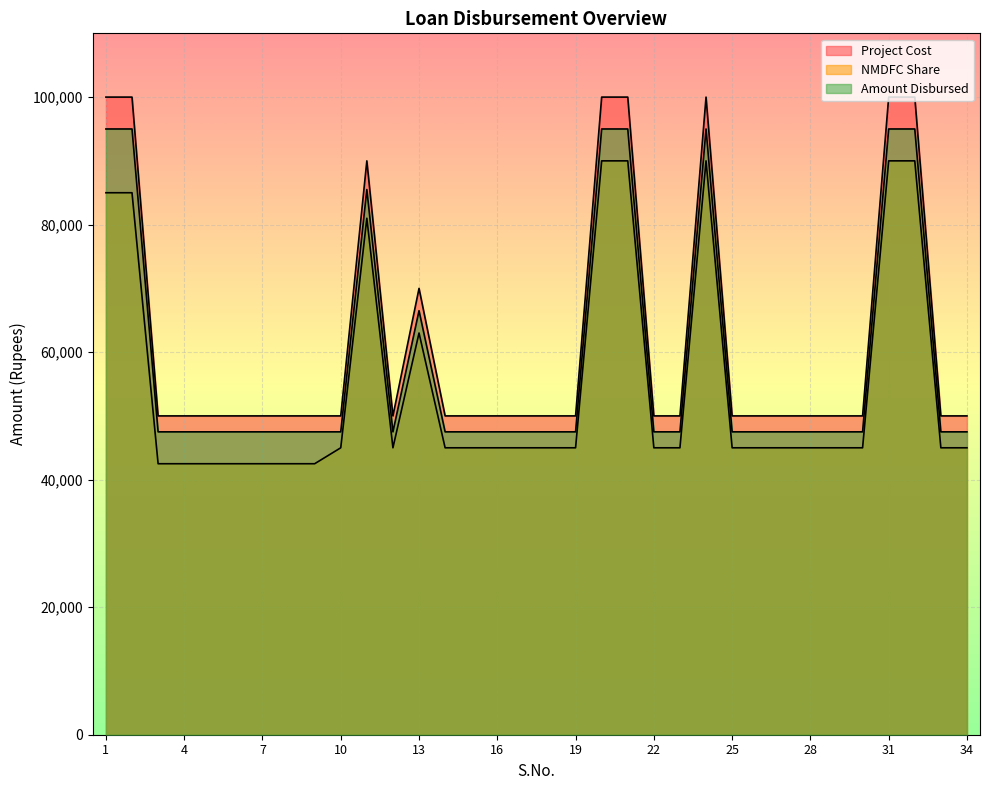

What is the difference between the highest and lowest values at 20?

10000